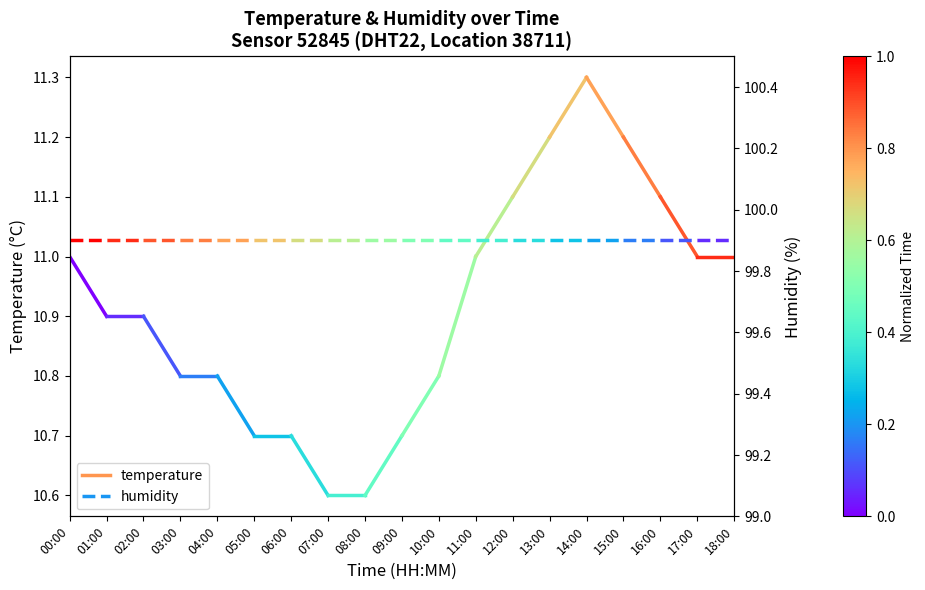

Reading right to left, what are all the values shown in this chart?

temperature: 01:00=10.9	00:00=11.0
humidity: 01:00=99.9	00:00=99.9